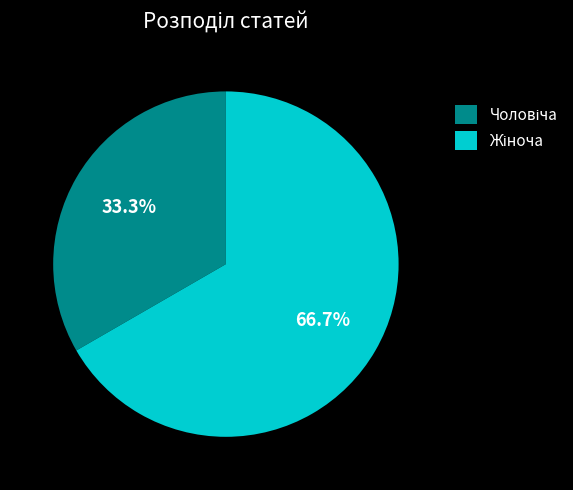

Is there any slice that represents more than half of the pie?

Yes